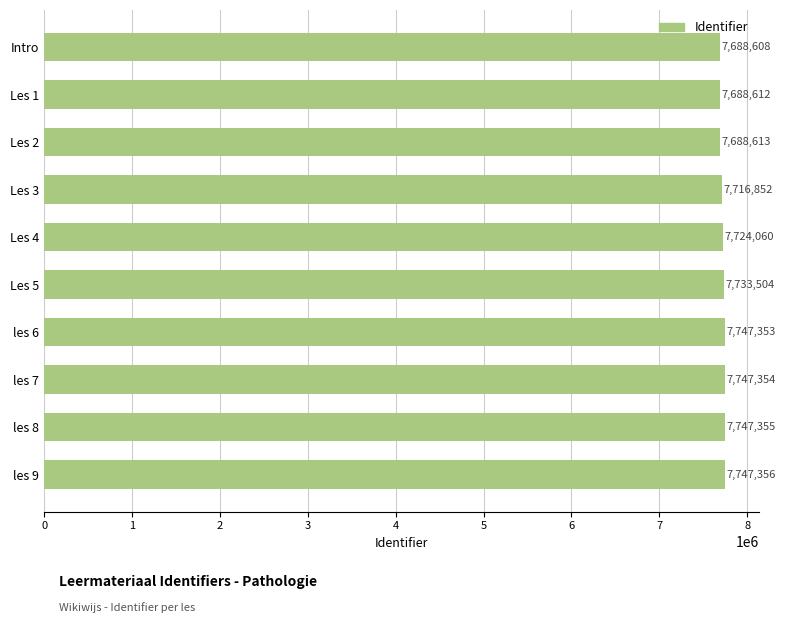

Which has a higher value, Intro or Les 1?

Les 1